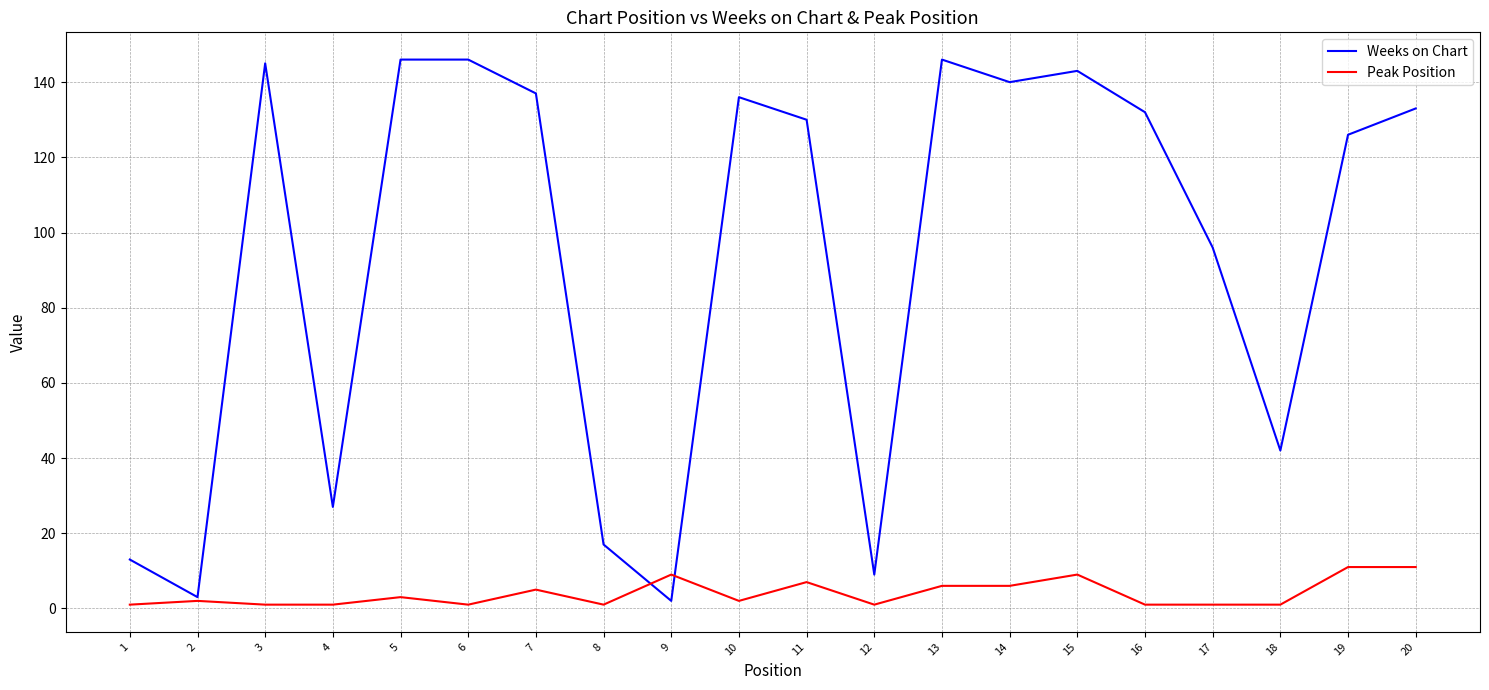

Reading left to right, list all the values displayed in this chart.

Weeks on Chart: 13	3	145	27	146	146	137	17	2	136	130	9	146	140	143	132	96	42	126	133
Peak Position: 1	2	1	1	3	1	5	1	9	2	7	1	6	6	9	1	1	1	11	11